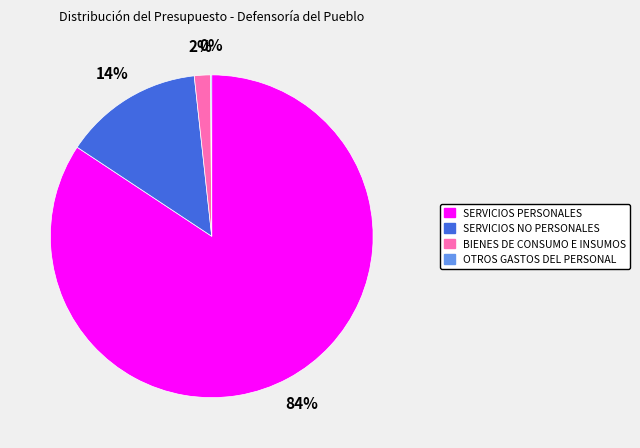

Is it true that SERVICIOS PERSONALES is 84% of the pie?

True